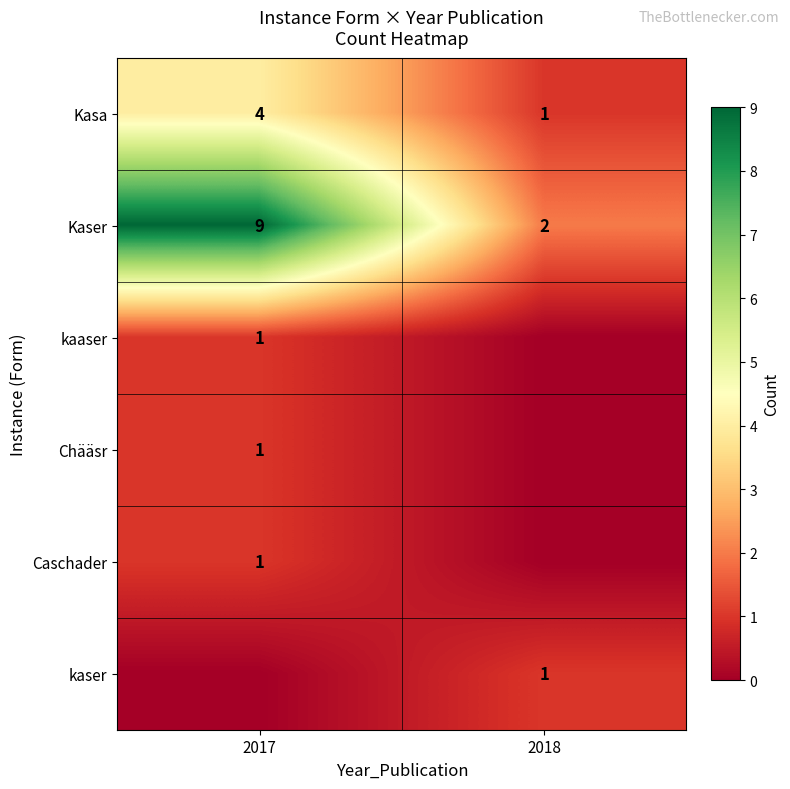

What is the sum of all Kaser values?

11